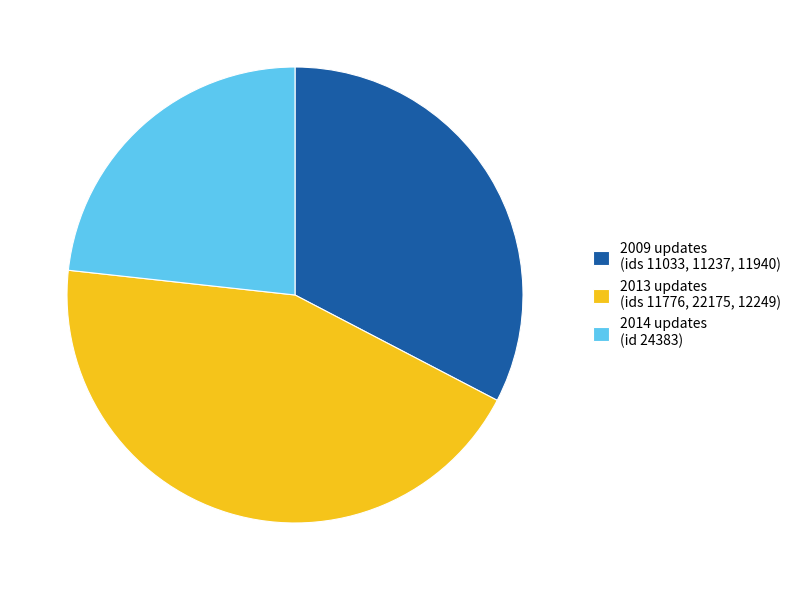

Does any single category account for the majority?

No